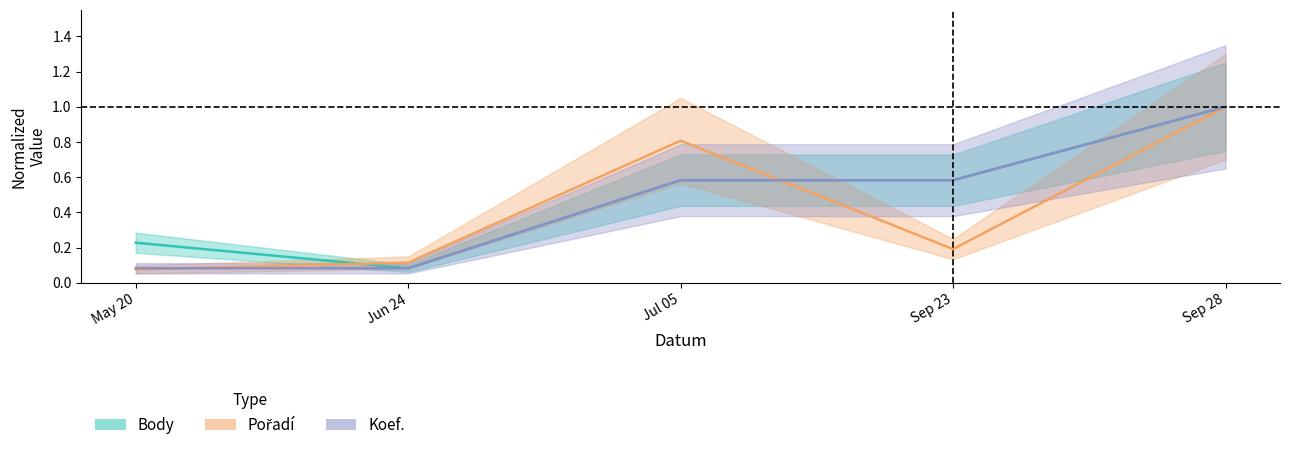

Rank the series by their maximum value, from lowest to highest.

Body, Pořadí, Koef.